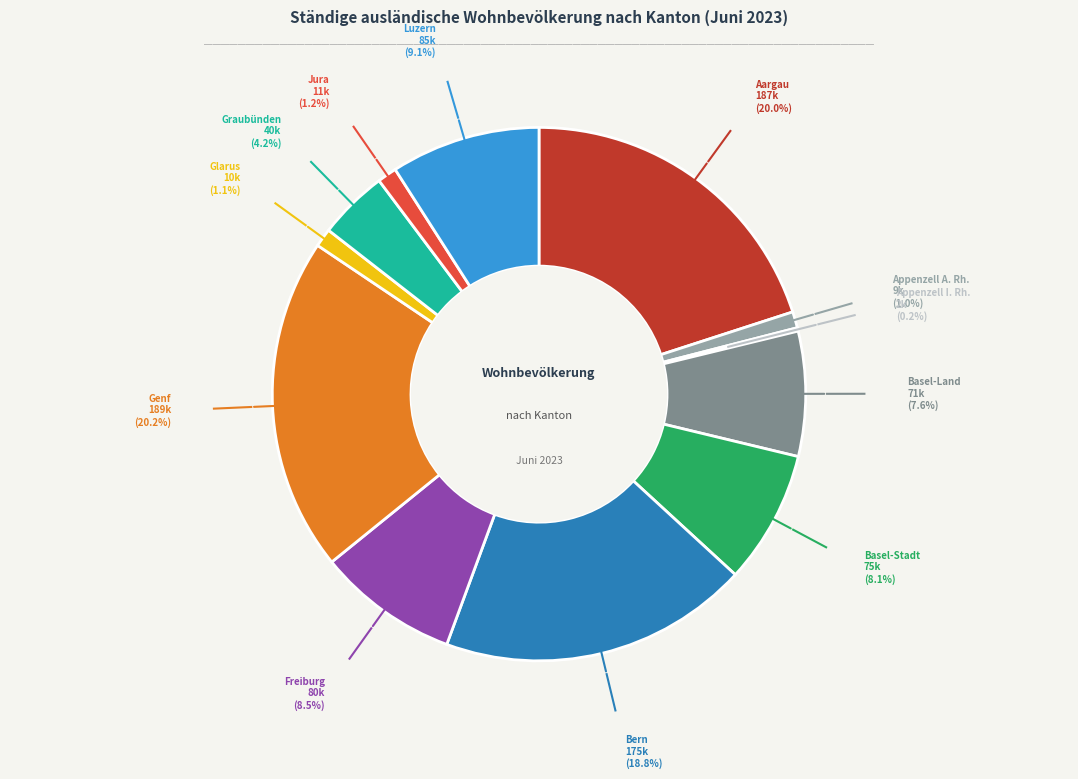

Approximately how many times larger is the value at Luzern compared to Graubünden?

2.1